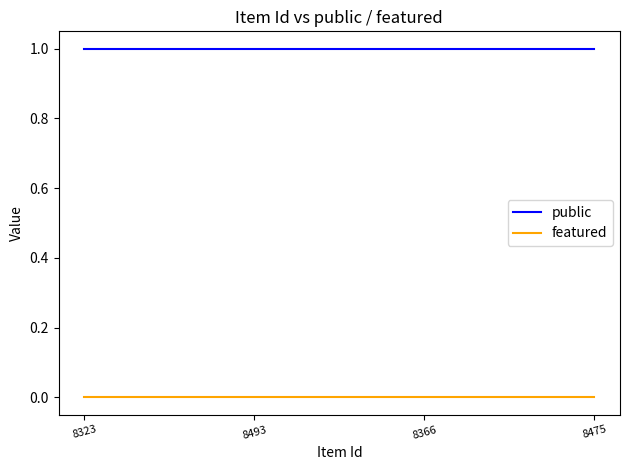

True or false: featured has more than 2 points higher than both neighbors.

False